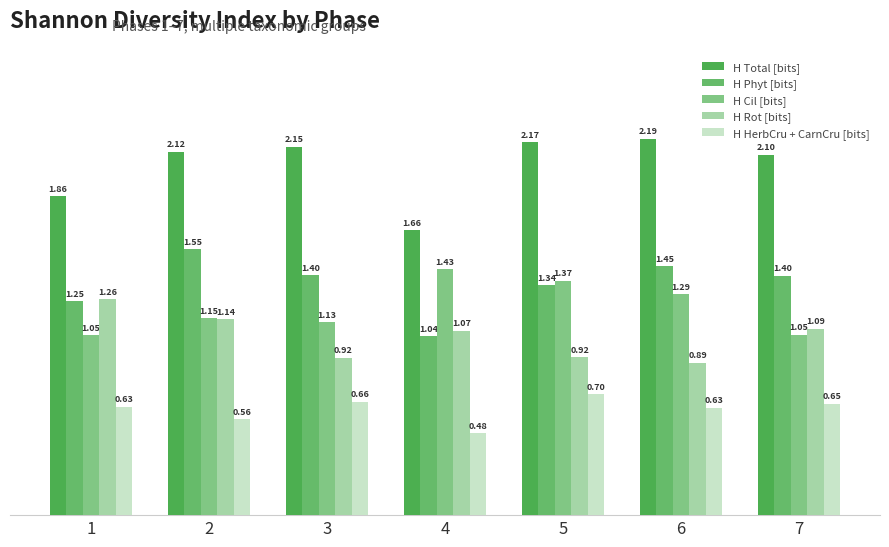

Which label corresponds to the largest value in the chart?

6